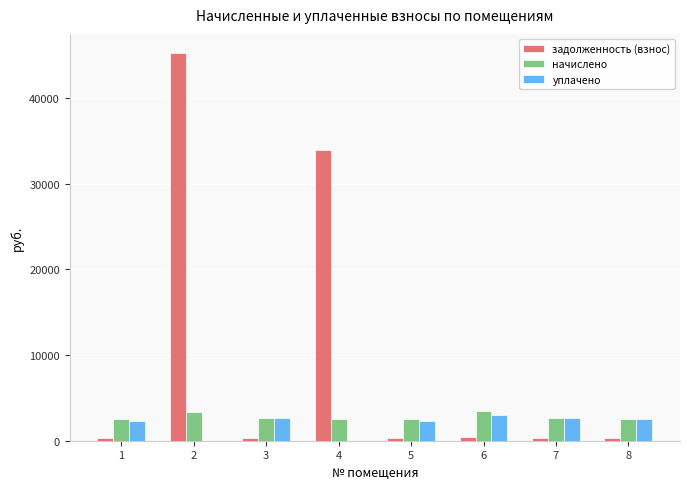

Is it true that задолженность (взнос) equals 19124.5 at 4?

False